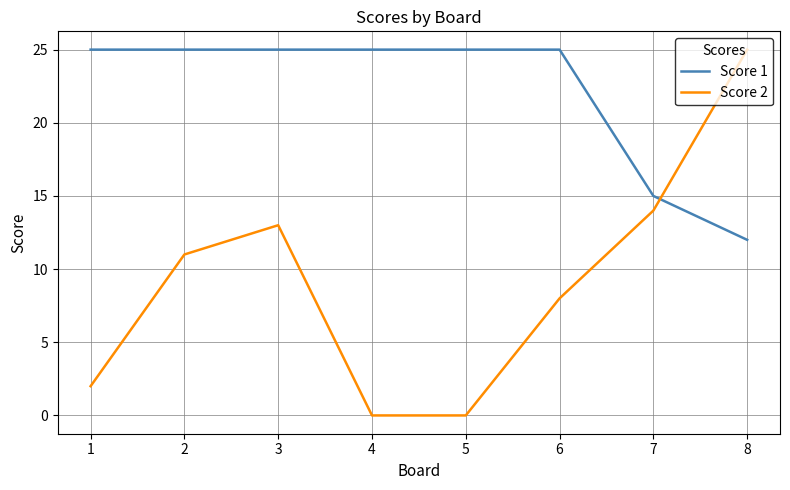

Which series has the largest total across all categories?

Score 1